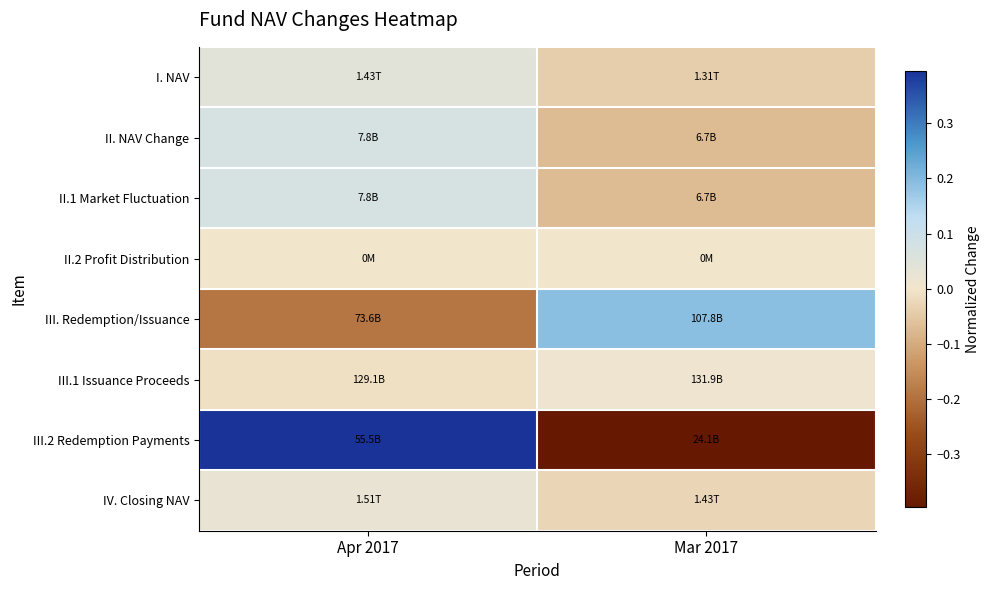

At how many categories does at least one series exceed 0?

2